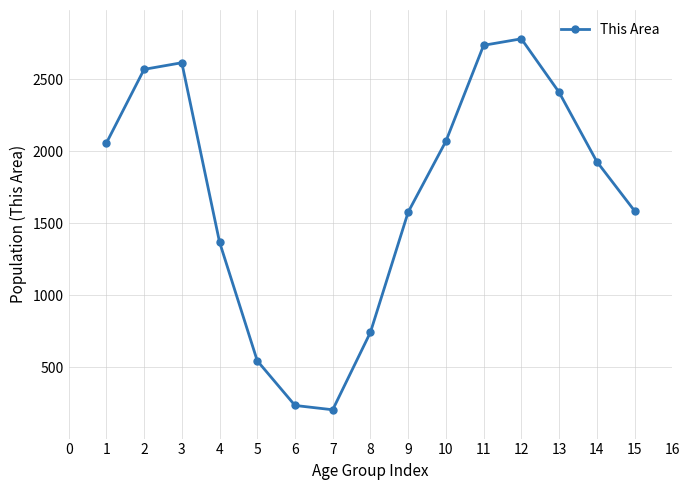

Read the value at 7.

206